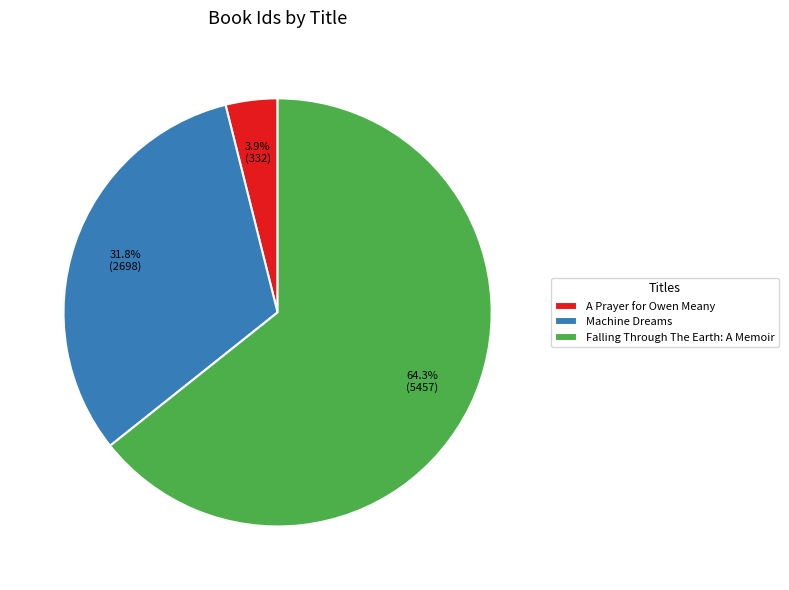

How many segments does this pie chart have?

3